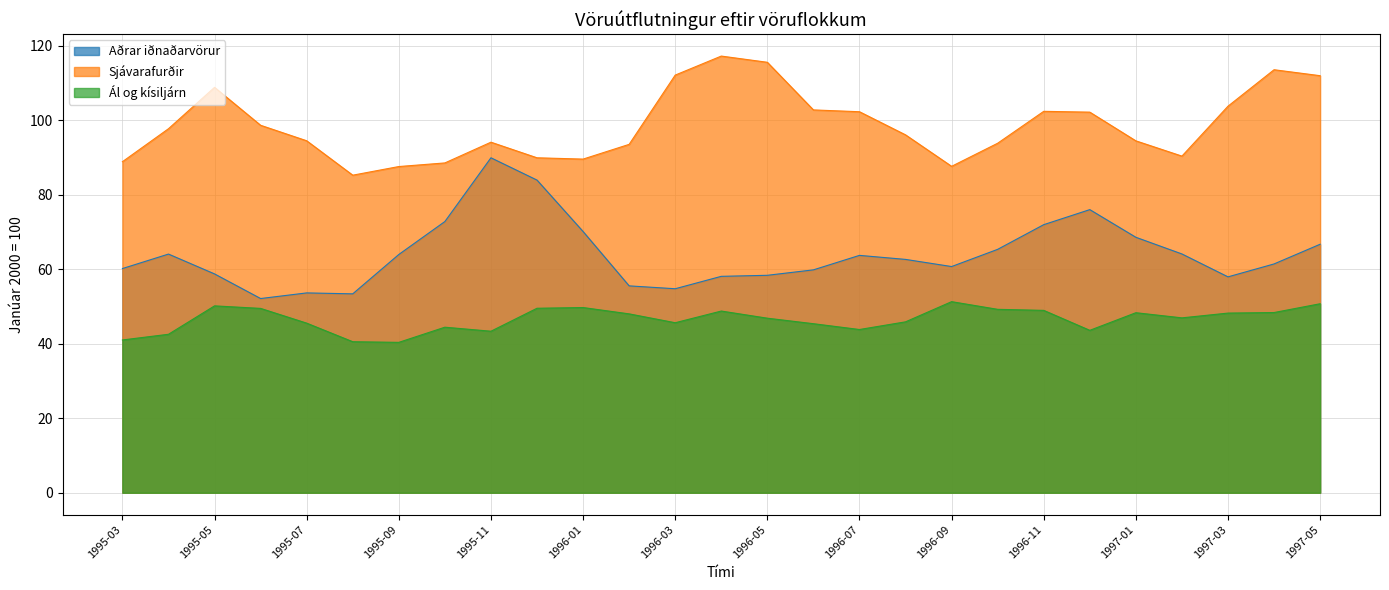

What is the difference between the maximum and minimum values in the Aðrar iðnaðarvörur series?

37.8